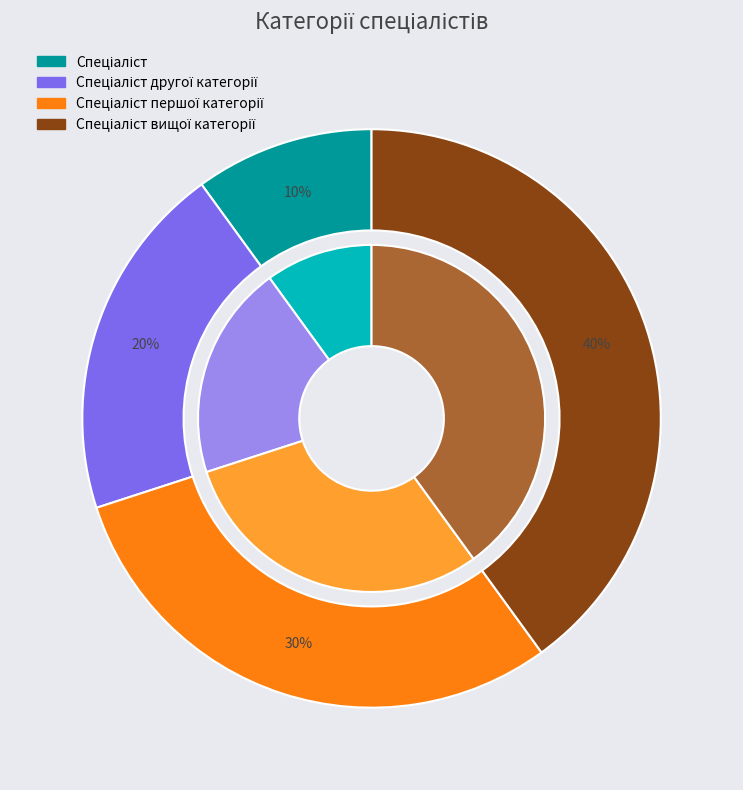

To the nearest percent, what is the combined percentage of Спеціаліст другої категорії and Спеціаліст вищої категорії?

60%